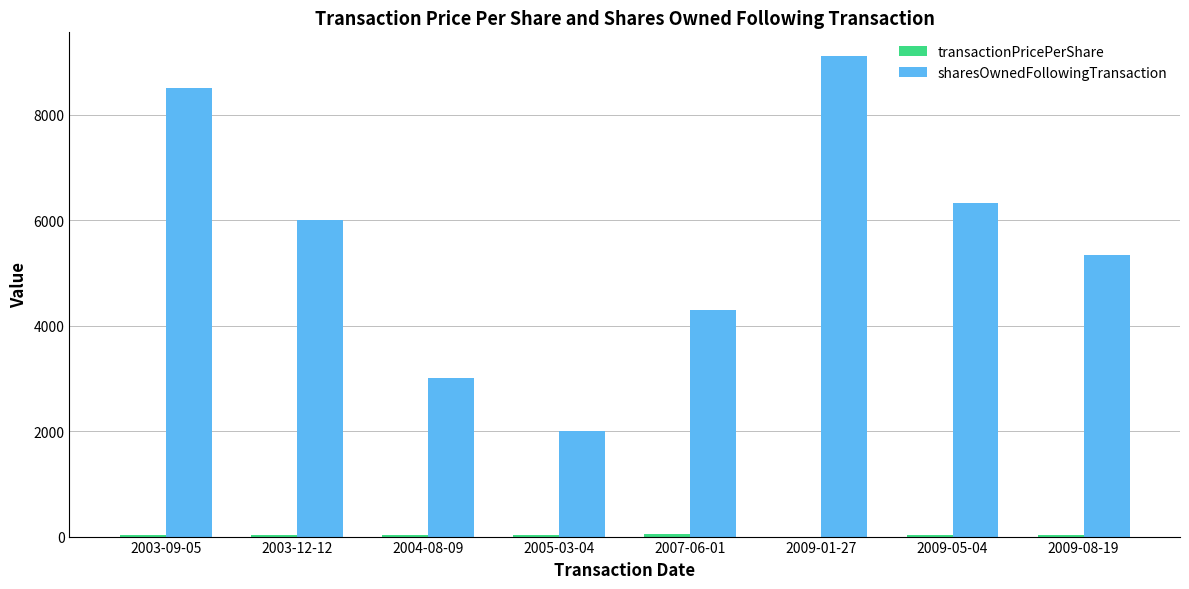

What is the sum of the sharesOwnedFollowingTransaction values at 2009-01-27 and 2003-09-05?

17603.0